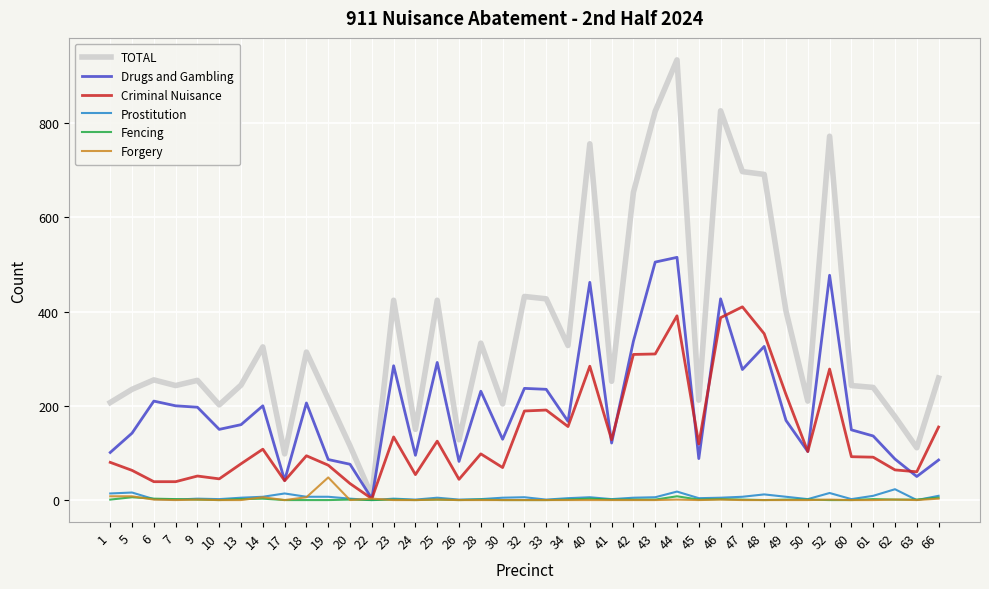

True or false: TOTAL has more than 0 points higher than both neighbors.

True